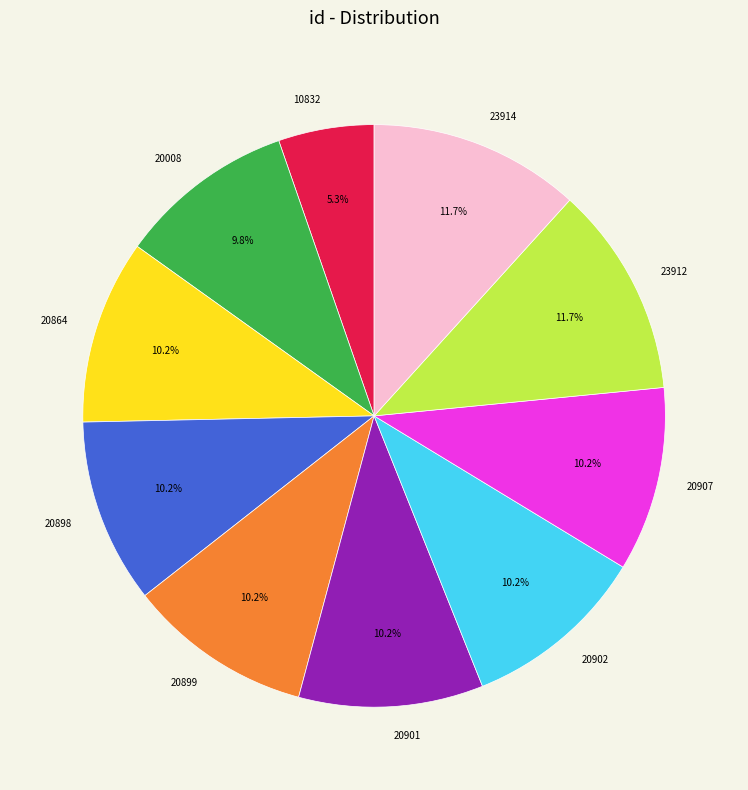

Is there a majority slice in this chart?

No